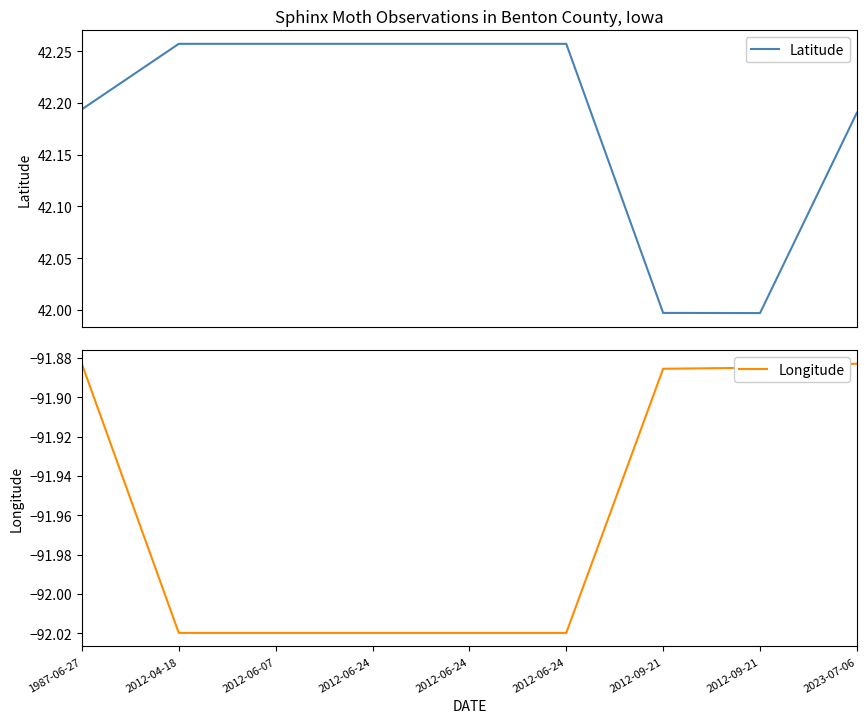

What is the value of the Longitude point at the 8th from the left?

-91.9